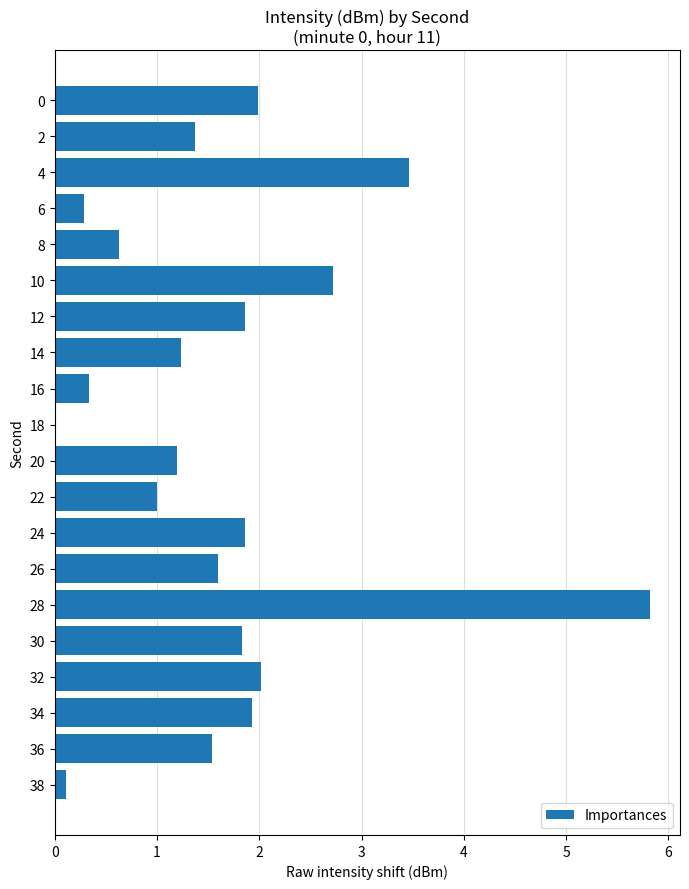

Reading top to bottom, transcribe all the data shown in this chart.

0=2.0	2=1.4	4=3.5	6=0.3	8=0.6	10=2.7	12=1.9	14=1.2	16=0.3	18=0.0	20=1.2	22=1.0	24=1.9	26=1.6	28=5.8	30=1.8	32=2.0	34=1.9	36=1.5	38=0.1